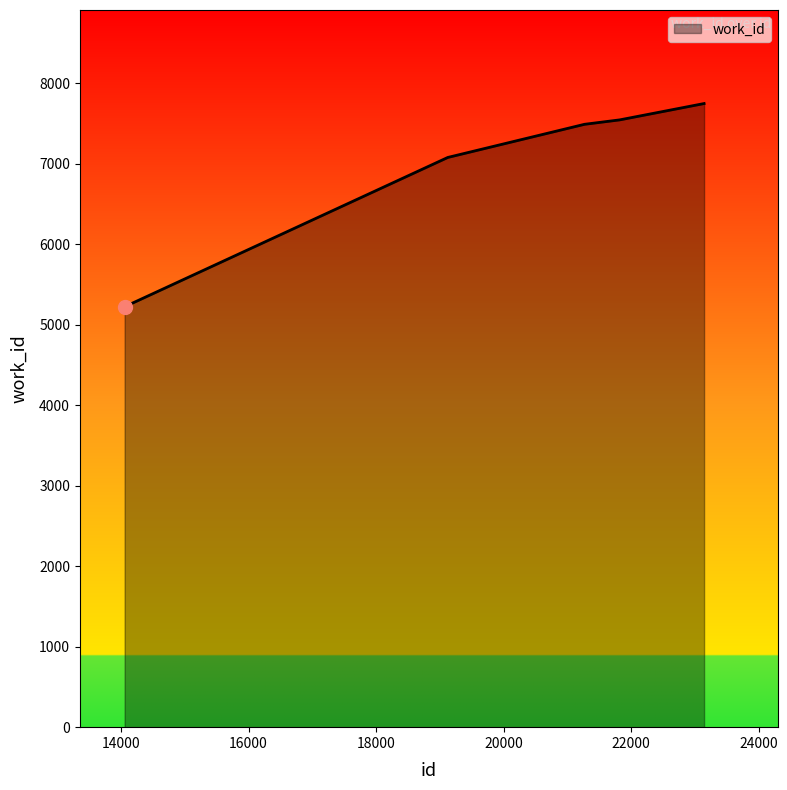

Reading left to right, what are all the values shown in this chart?

5225	7080	7492	7547	7750